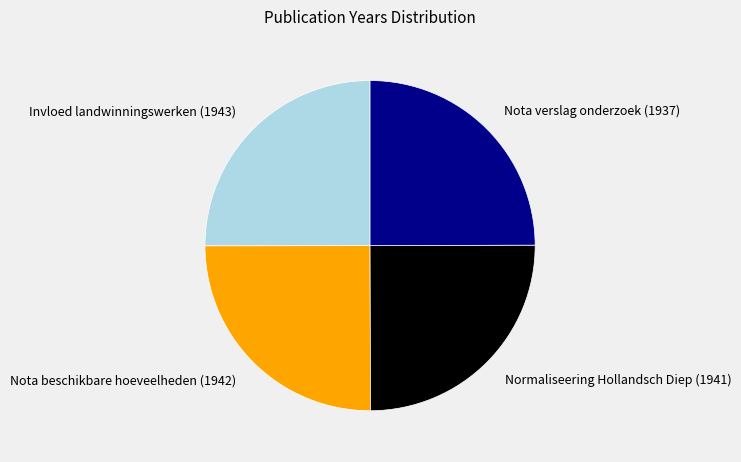

How many slices are in this pie chart?

4